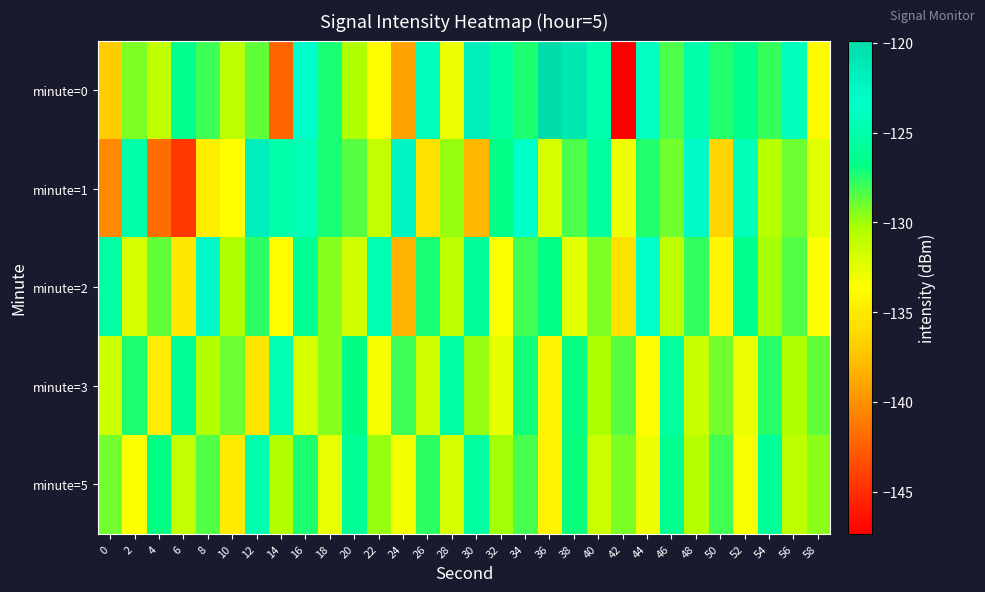

Reading left to right, list all the values displayed in this chart.

minute=0: 0=-137.0	2=-129.3	4=-131.1	6=-126.4	8=-128.0	10=-130.9	12=-128.8	14=-142.3	16=-123.3	18=-127.2	20=-130.4	22=-133.7	24=-139.1	26=-124.2	28=-132.8	30=-121.6	32=-125.6	34=-127.3	36=-119.9	38=-121.0	40=-124.8	42=-147.3	44=-123.9	46=-128.3	48=-125.0	50=-127.4	52=-126.5	54=-127.8	56=-124.3	58=-134.0
minute=1: 0=-140.3	2=-125.0	4=-141.8	6=-144.5	8=-134.7	10=-133.7	12=-121.6	14=-124.9	16=-124.5	18=-127.3	20=-128.5	22=-131.2	24=-122.4	26=-135.6	28=-129.8	30=-138.1	32=-126.7	34=-123.5	36=-131.9	38=-128.3	40=-125.6	42=-133.0	44=-127.4	46=-129.1	48=-122.8	50=-136.5	52=-124.3	54=-130.7	56=-128.9	58=-132.4
minute=2: 0=-125.3	2=-132.1	4=-128.7	6=-135.2	8=-122.9	10=-130.4	12=-127.6	14=-133.8	16=-126.1	18=-129.5	20=-131.7	22=-124.6	24=-138.3	26=-127.2	28=-130.9	30=-125.8	32=-133.4	34=-128.1	36=-126.7	38=-132.5	40=-129.3	42=-135.6	44=-123.4	46=-131.0	48=-127.8	50=-134.2	52=-126.5	54=-130.1	56=-128.4	58=-133.7
minute=3: 0=-131.5	2=-127.3	4=-134.8	6=-126.2	8=-130.6	10=-128.9	12=-135.4	14=-124.7	16=-132.1	18=-129.5	20=-126.8	22=-133.2	24=-128.0	26=-131.7	28=-125.4	30=-129.8	32=-132.6	34=-127.1	36=-134.3	38=-126.9	40=-130.2	42=-128.5	44=-133.9	46=-125.6	48=-131.4	50=-129.0	52=-132.8	54=-127.5	56=-130.3	58=-128.7
minute=5: 0=-129.1	2=-133.5	4=-126.8	6=-131.2	8=-128.4	10=-135.0	12=-124.9	14=-130.6	16=-127.3	18=-132.7	20=-126.0	22=-129.8	24=-133.1	26=-127.6	28=-131.9	30=-125.5	32=-130.0	34=-128.2	36=-134.4	38=-127.0	40=-131.5	42=-129.3	44=-132.9	46=-126.4	48=-130.7	50=-128.1	52=-133.3	54=-125.9	56=-131.0	58=-129.6